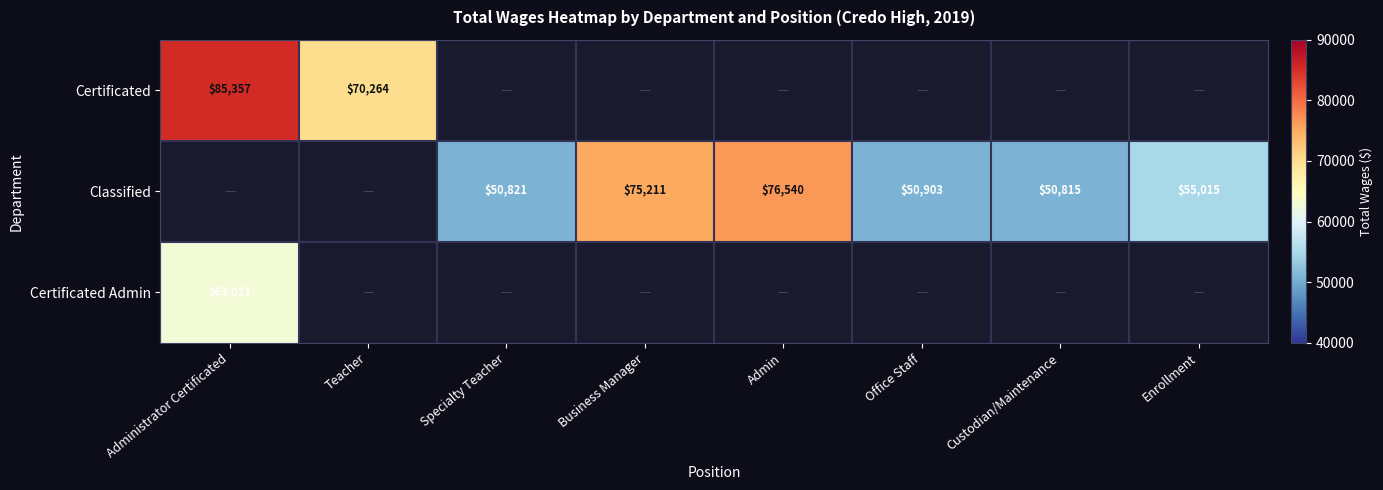

What is the sum of the Classified values at Specialty Teacher and Custodian/Maintenance?

101636